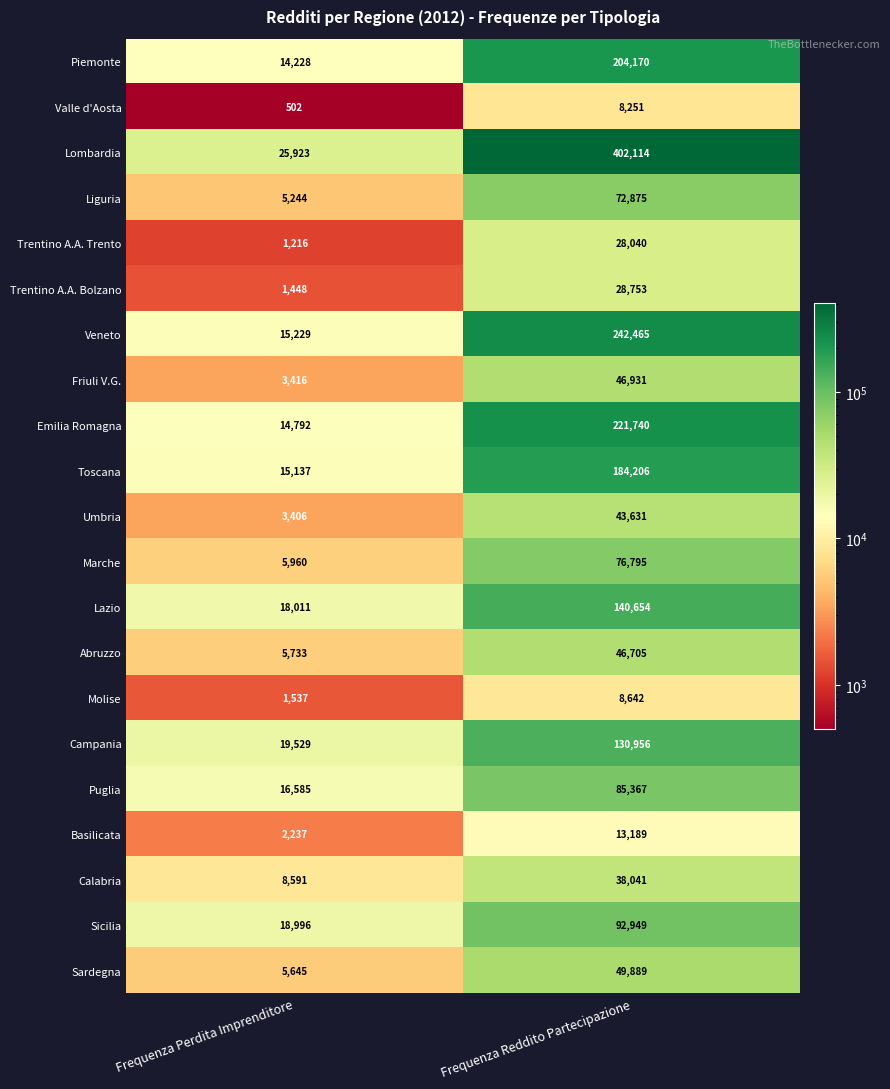

What is the difference between the maximum and minimum values in the Liguria series?

67631